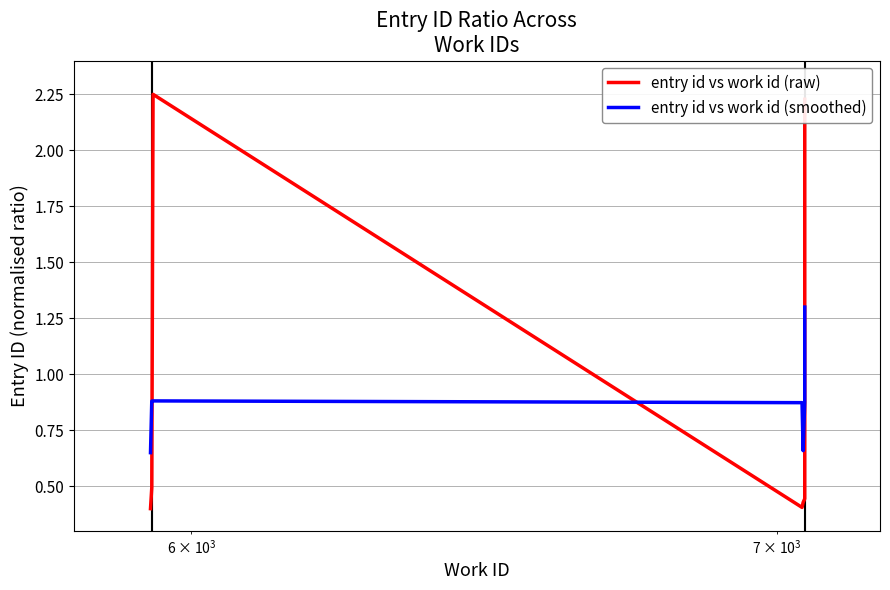

The value of entry id vs work id (smoothed) at $\mathdefault{10^{2}}$ is 1.0. True or false?

False